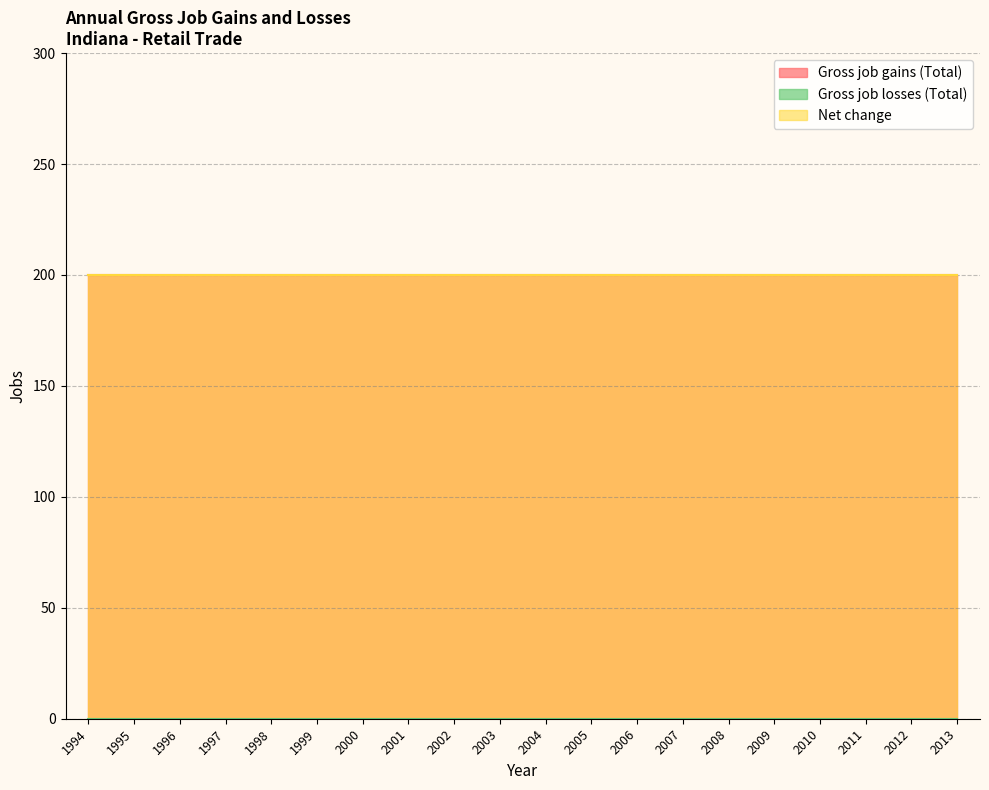

How many lines are shown in the chart?

3